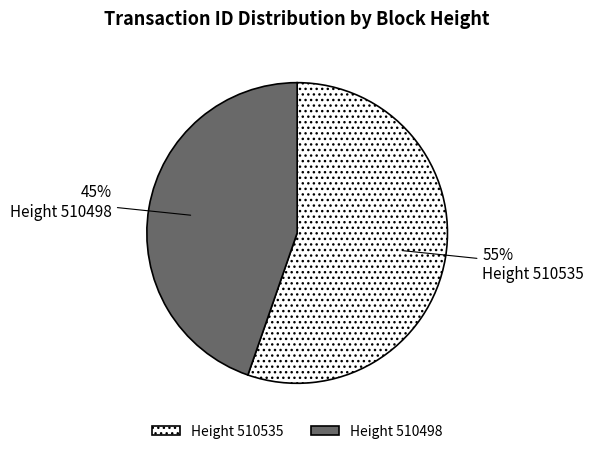

Is there any slice that represents more than half of the pie?

Yes